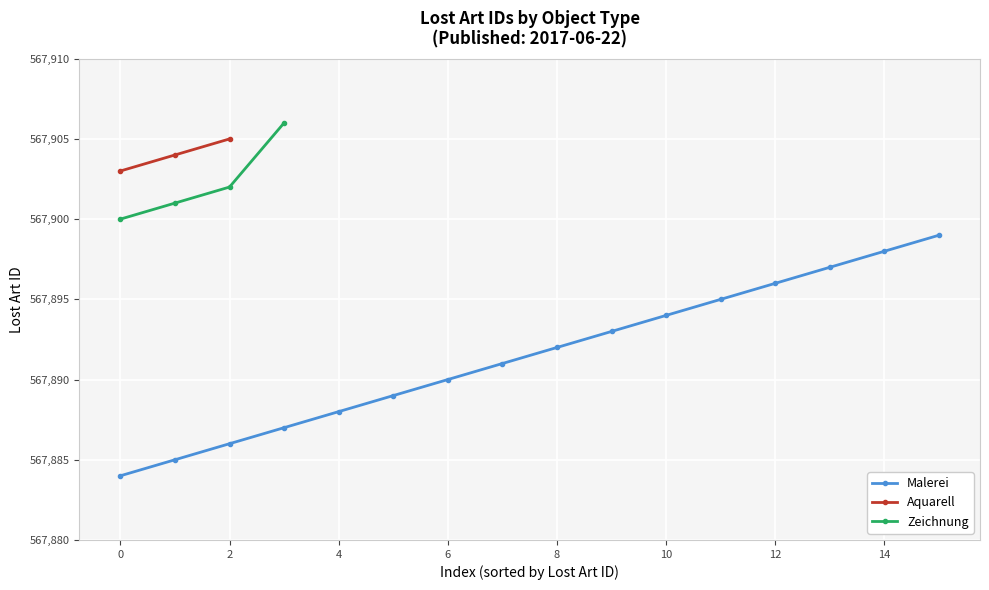

What is the sum of the values at 567905 and 567900?

1135805